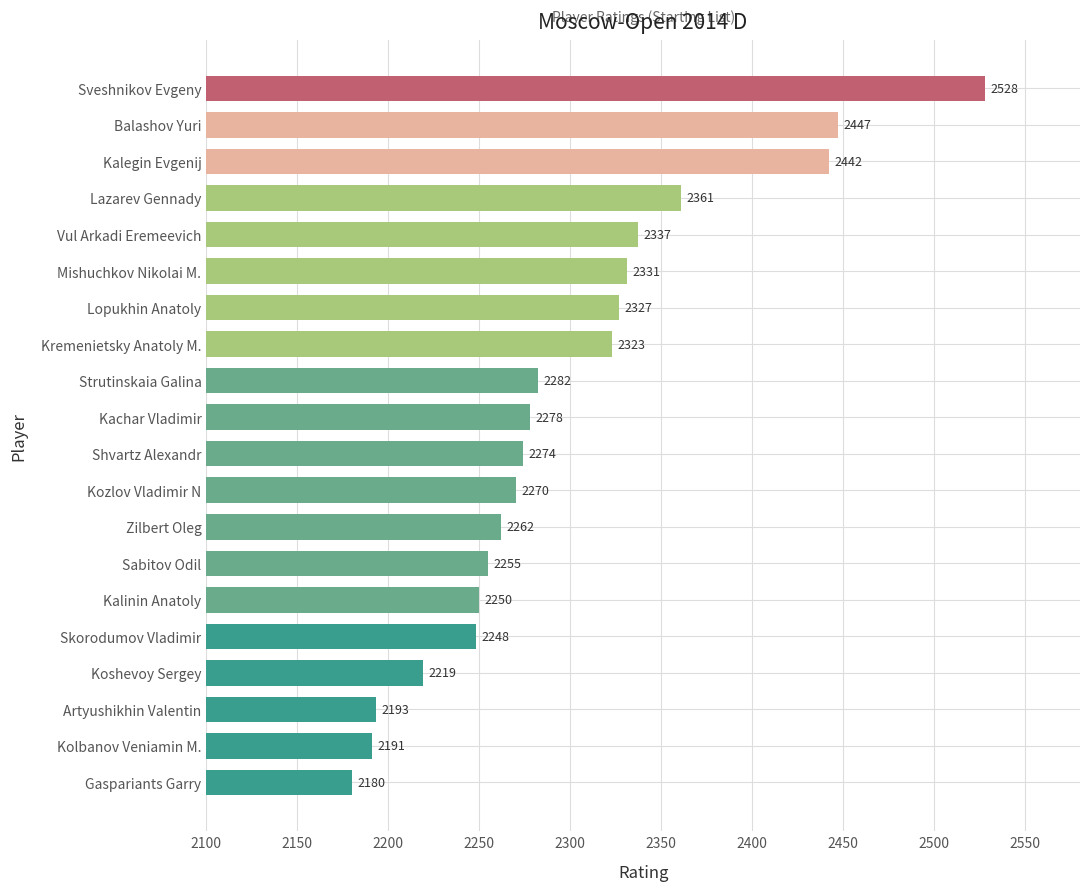

Where is the data nearest to the value 2354?

Lazarev Gennady